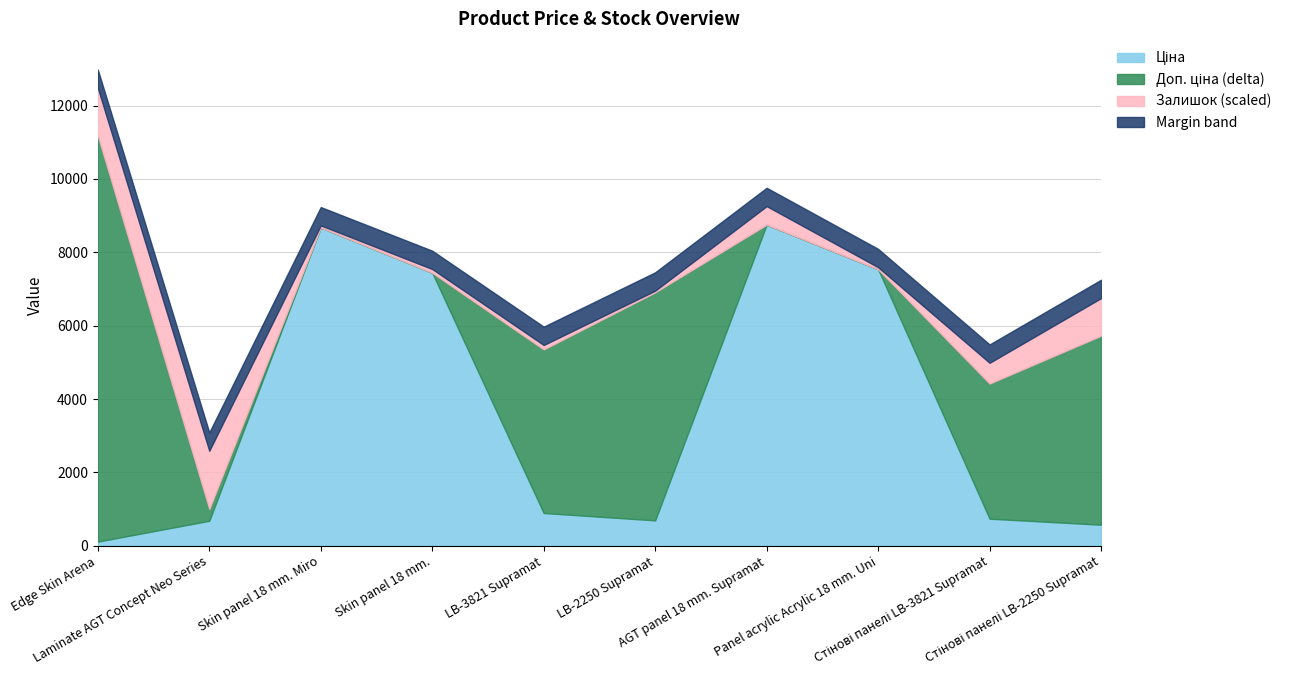

Does the chart display data point markers on the line(s)?

No